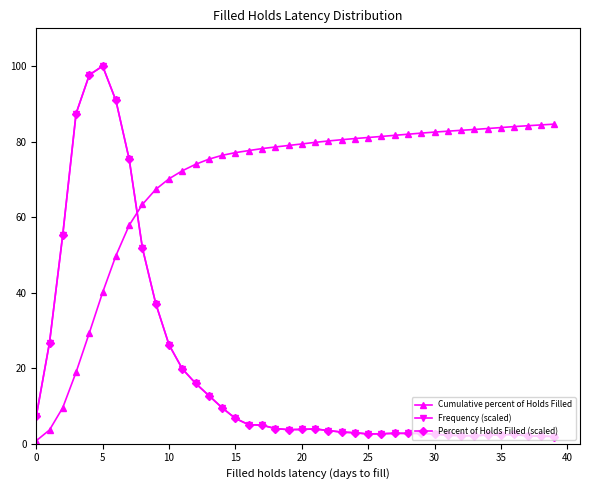

At how many categories does at least one series exceed 25?

39